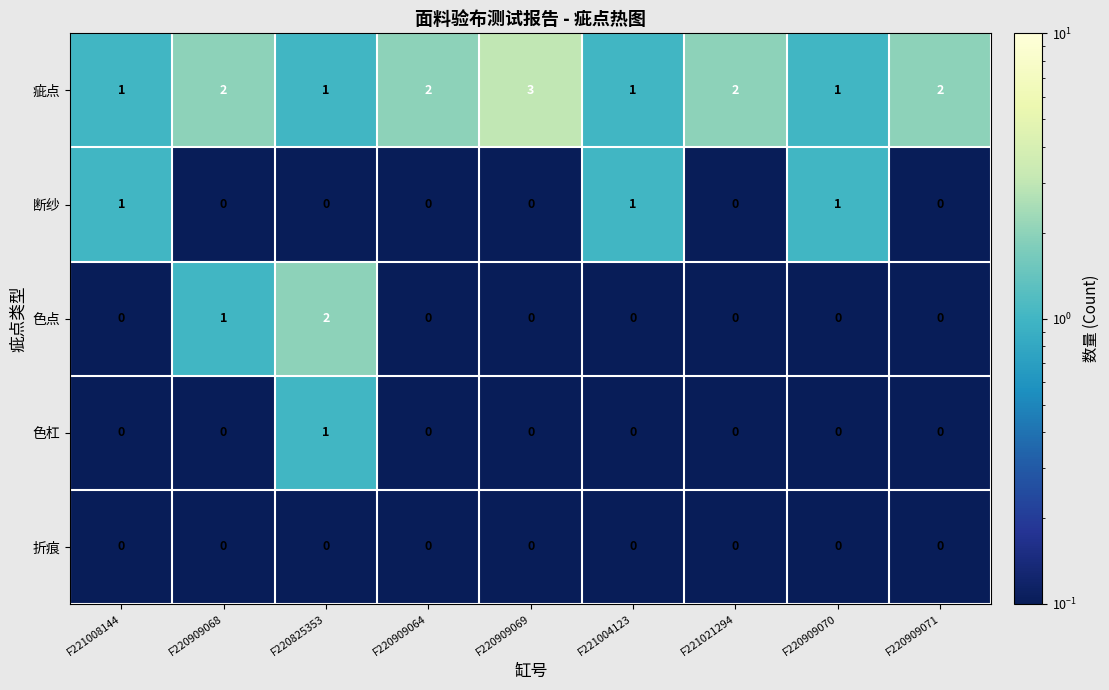

What is the highest value of the 疵点 series?

3